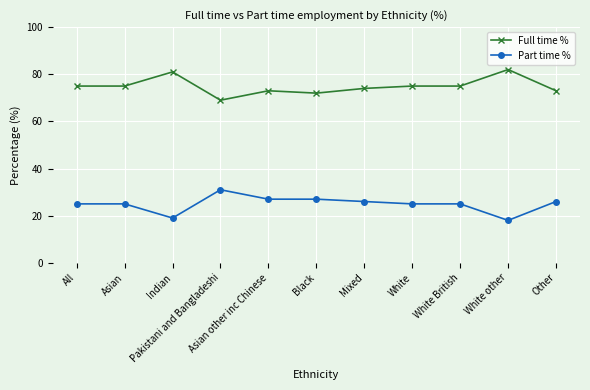

Count the number of categories in the chart.

11